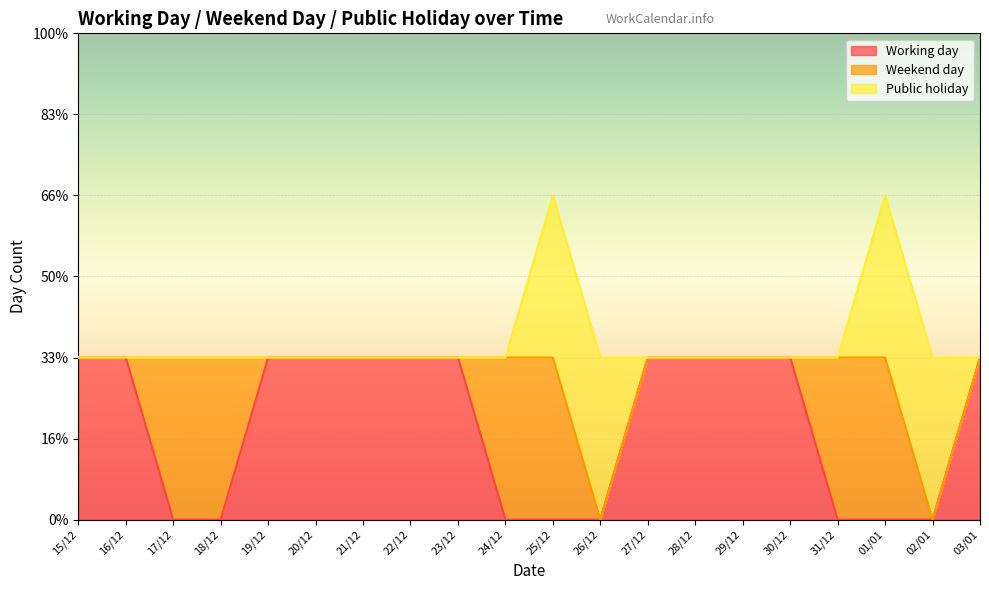

True or false: Working day has more than 2 points higher than both neighbors.

False